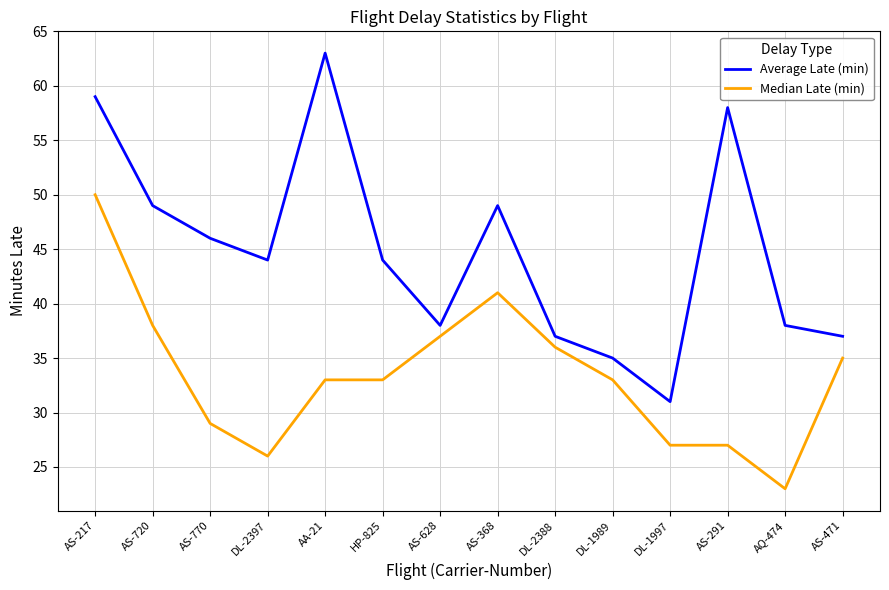

What position from the right is HP-825?

9